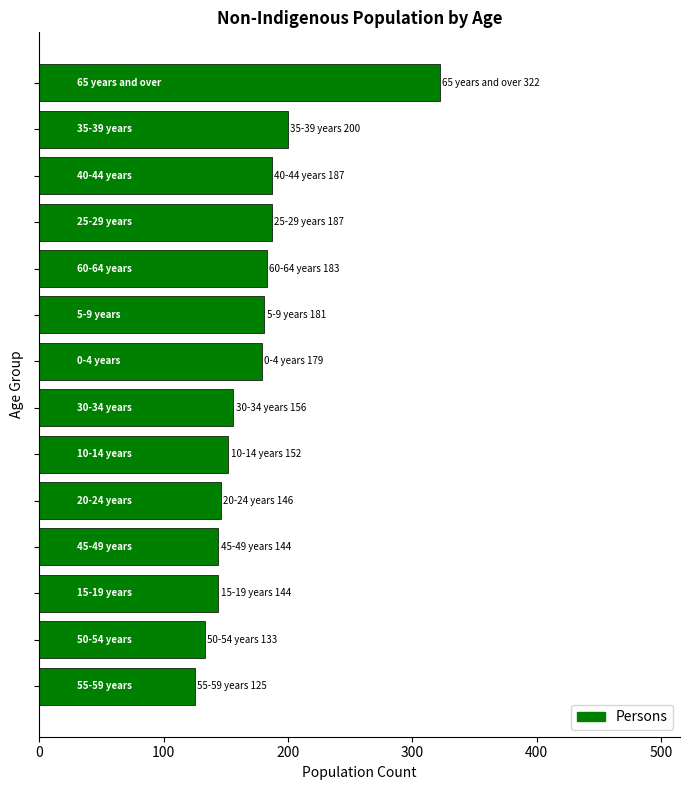

How many distinct data groups are displayed?

1